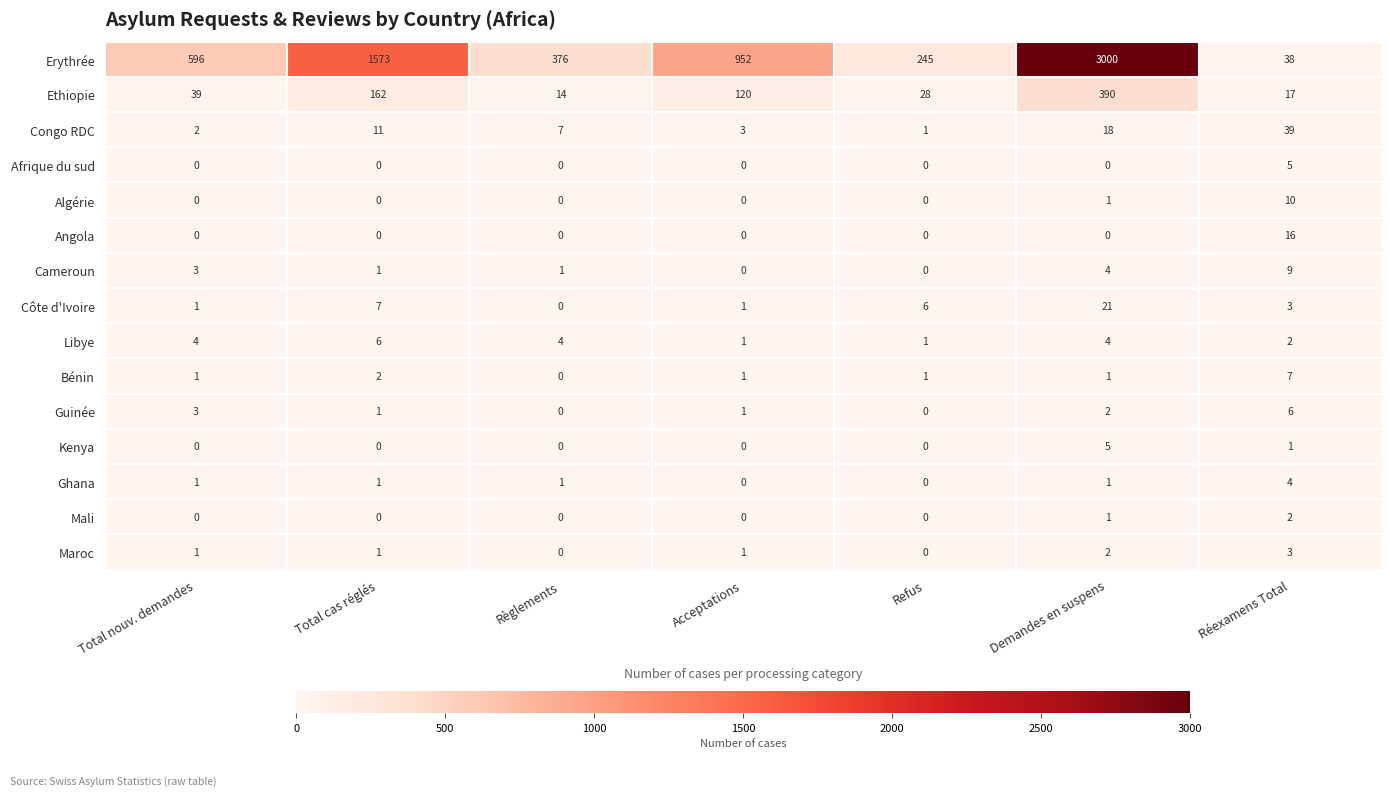

What is the sum of all Ghana values?

8